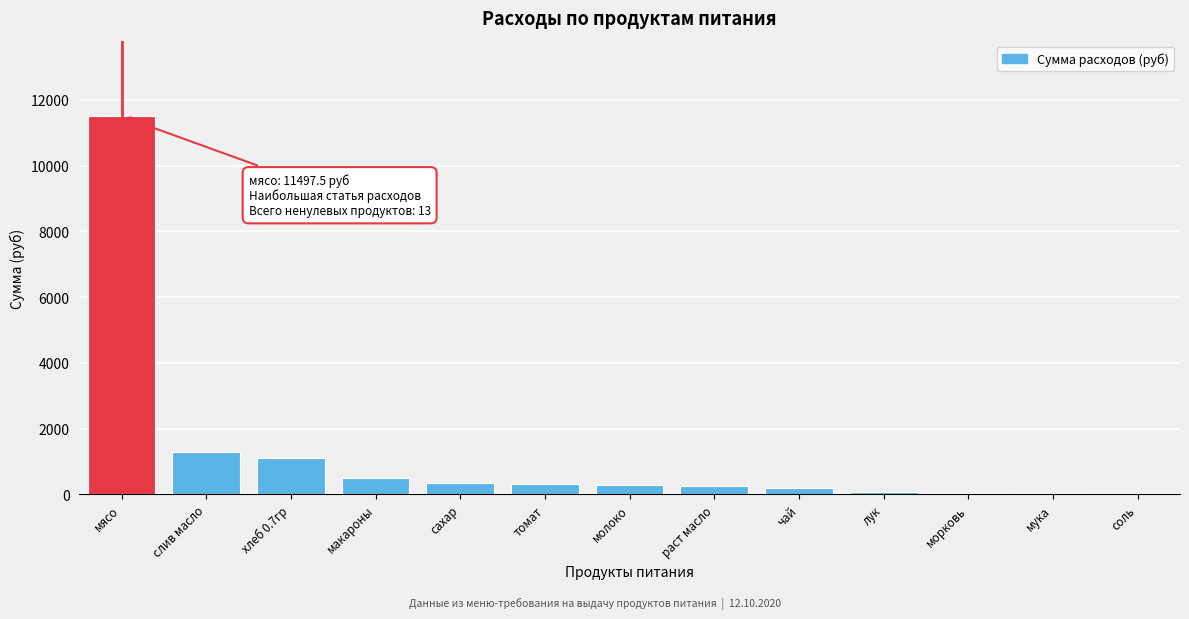

True or false: the data shows 511.0 at макароны.

True